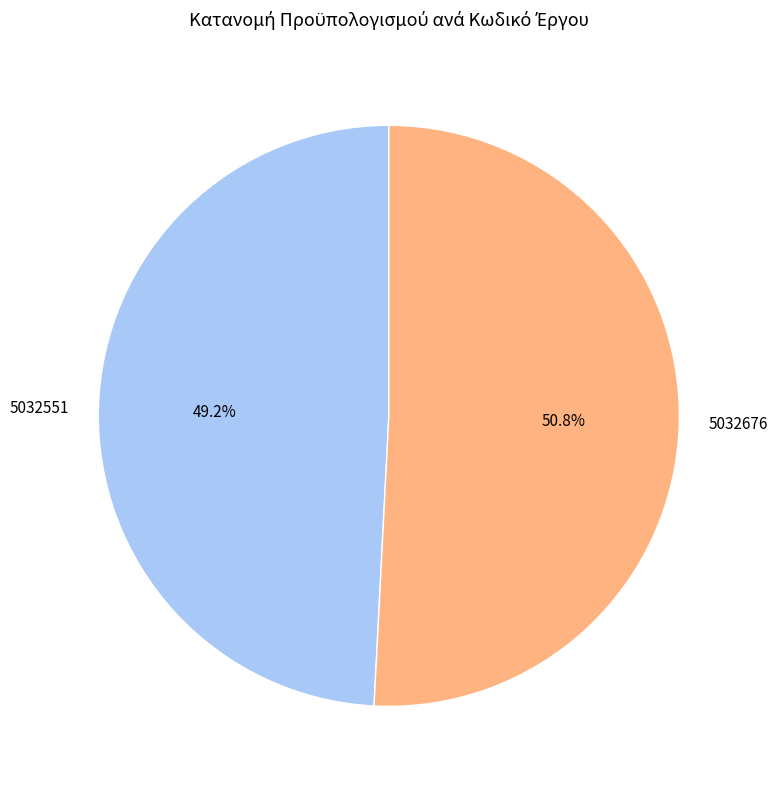

Count the number of slices in the pie.

2